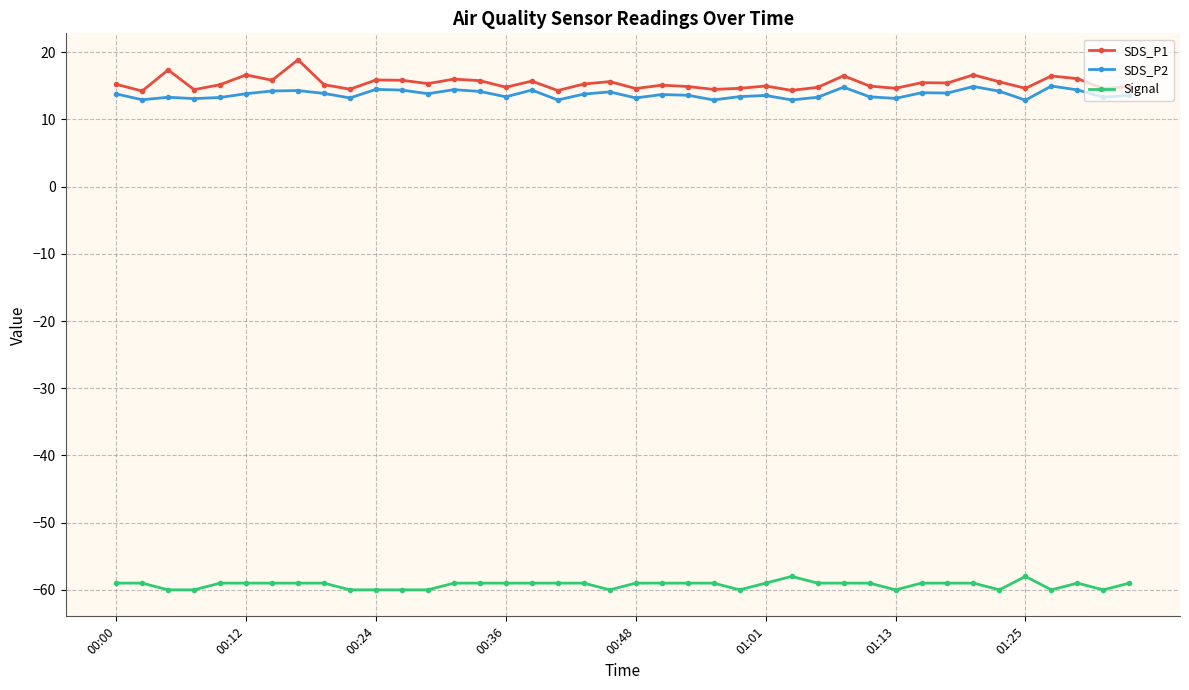

What is the highest value of the SDS_P2 series?

15.0